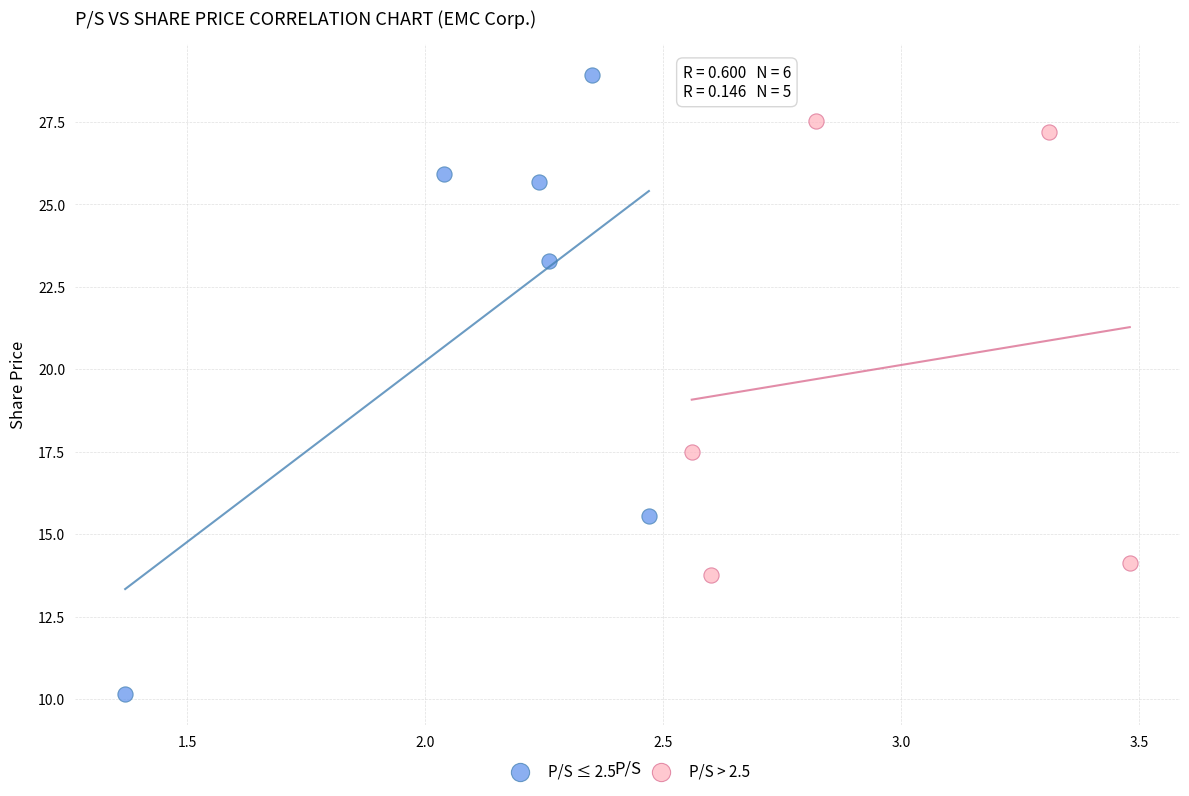

Which series contains the lowest Y value?

P/S ≤ 2.5